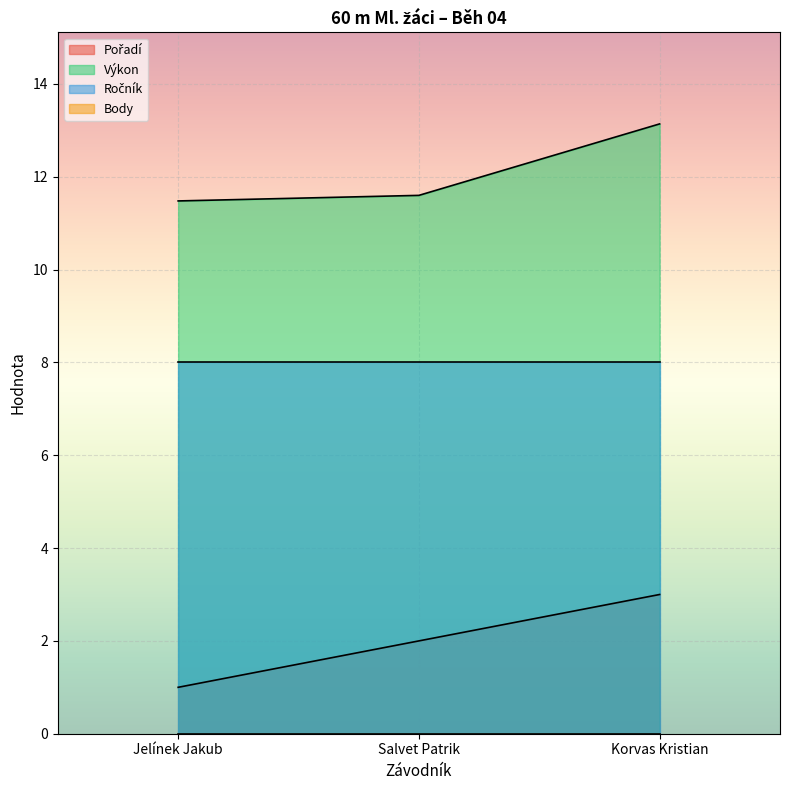

What is the total value across all series at Korvas Kristian?

24.1